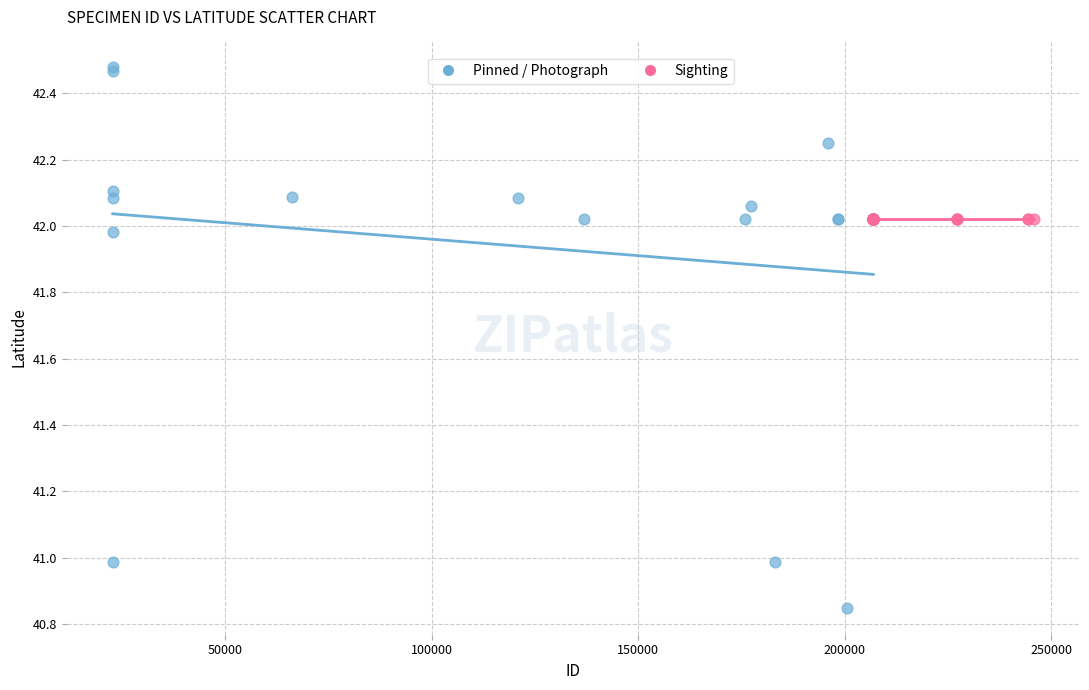

What are all the series names shown in the legend?

Pinned / Photograph, Sighting